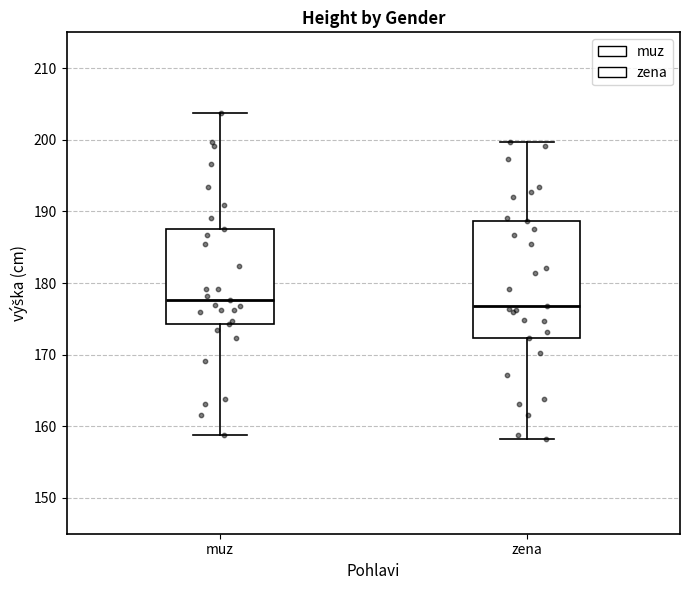

Reading left to right, transcribe this box plot: for each box, give where its median line is, the range the box spans, and where its two whiskers end, as read against the y-axis. The values are not printed on the chart, so give them approximately, as read against the axis.

muz: median 178, box 174 to 188, whiskers 159 to 204
zena: median 177, box 172 to 189, whiskers 158 to 200